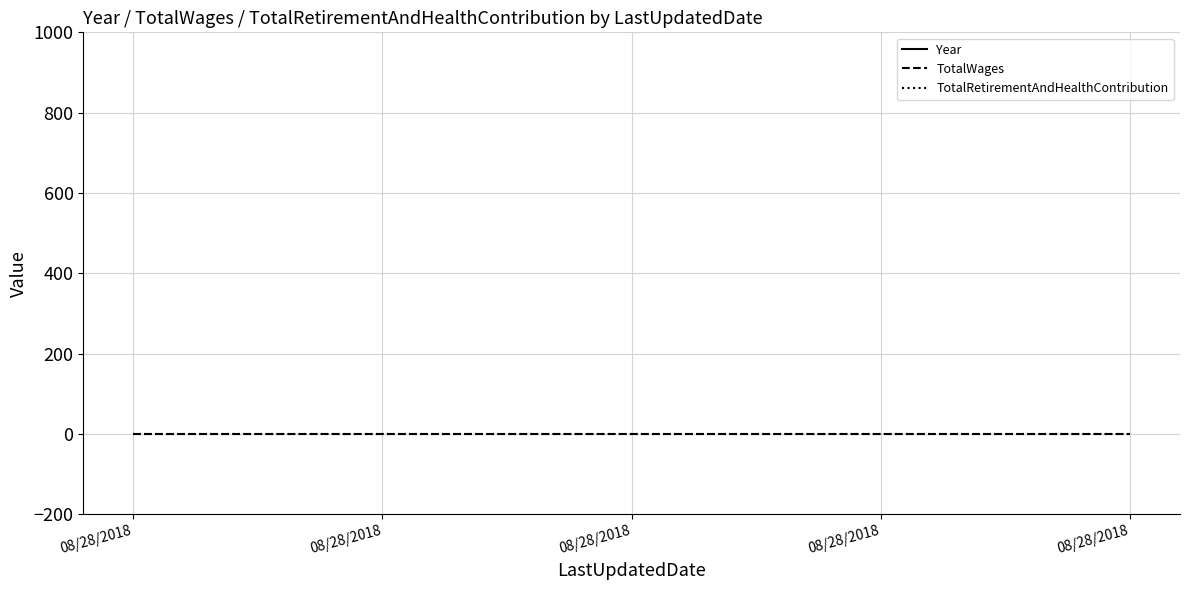

At which category is the sum across all series the highest?

08/28/2018